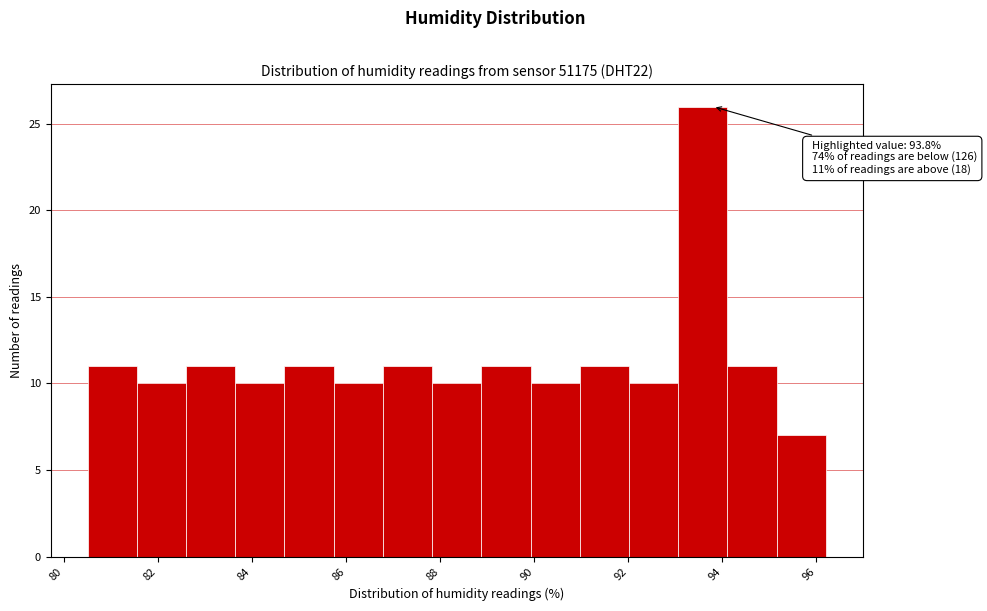

Over which range of the x-axis is the bar tallest?

93.0 to 94.2